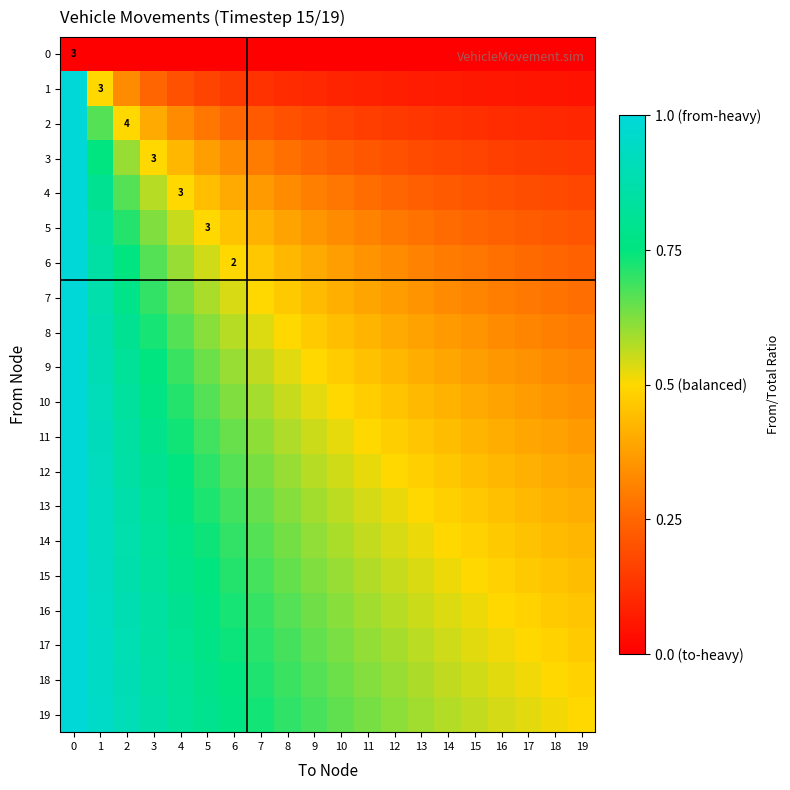

What is the difference between the maximum and second lowest values in the 19 series?

0.5